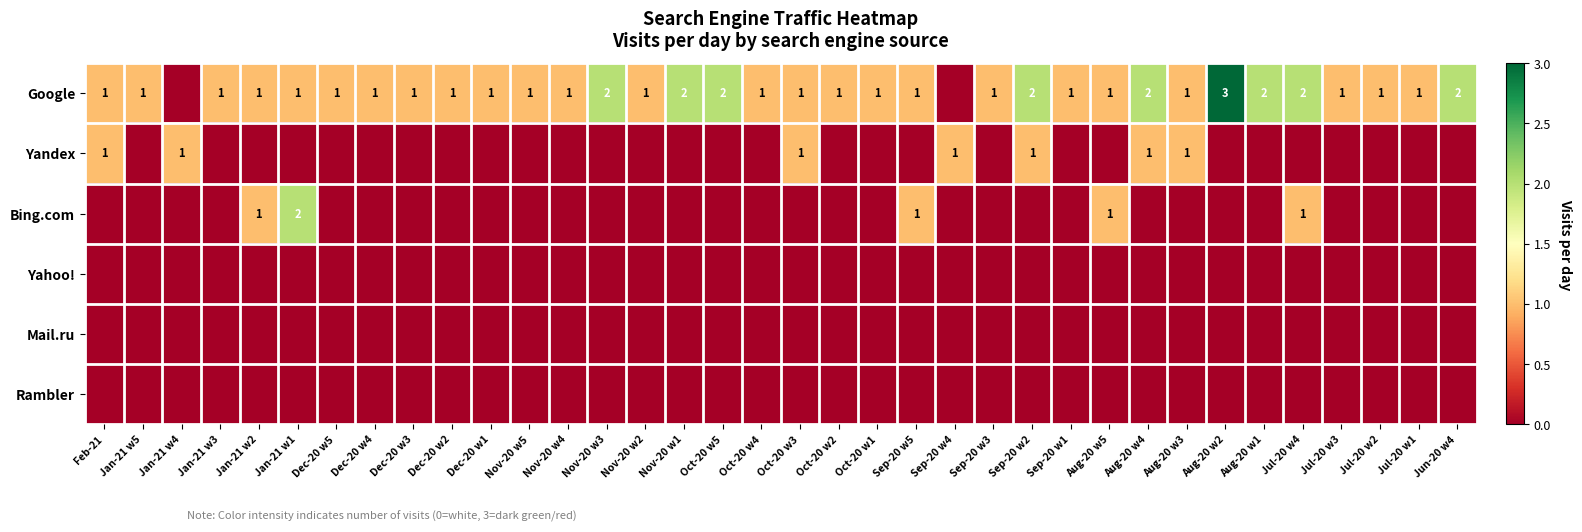

List the labels in order of Google value, smallest first.

Jan-21 w4, Sep-20 w4, Feb-21, Jan-21 w5, Jan-21 w3, Jan-21 w2, Jan-21 w1, Dec-20 w5, Dec-20 w4, Dec-20 w3, Dec-20 w2, Dec-20 w1, Nov-20 w5, Nov-20 w4, Nov-20 w2, Oct-20 w4, Oct-20 w3, Oct-20 w2, Oct-20 w1, Sep-20 w5, Sep-20 w3, Sep-20 w1, Aug-20 w5, Aug-20 w3, Jul-20 w3, Jul-20 w2, Jul-20 w1, Nov-20 w3, Nov-20 w1, Oct-20 w5, Sep-20 w2, Aug-20 w4, Aug-20 w1, Jul-20 w4, Jun-20 w4, Aug-20 w2